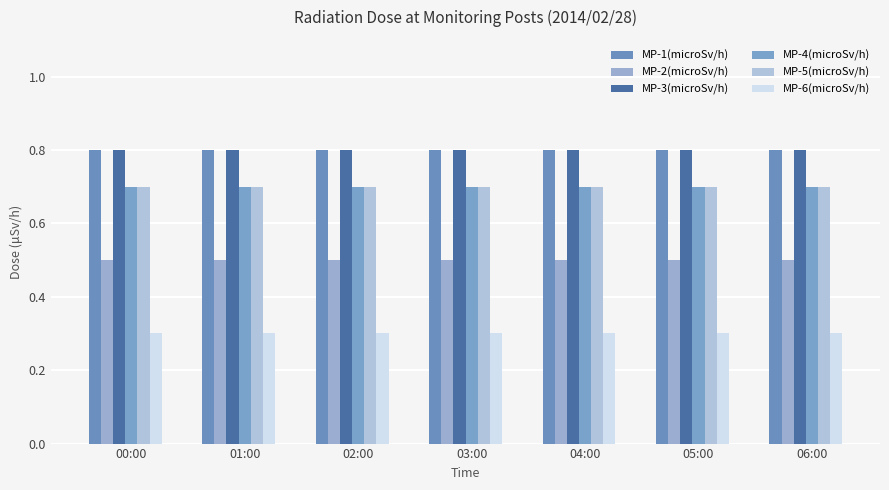

What is the average value of the MP-4(microSv/h) series?

0.7